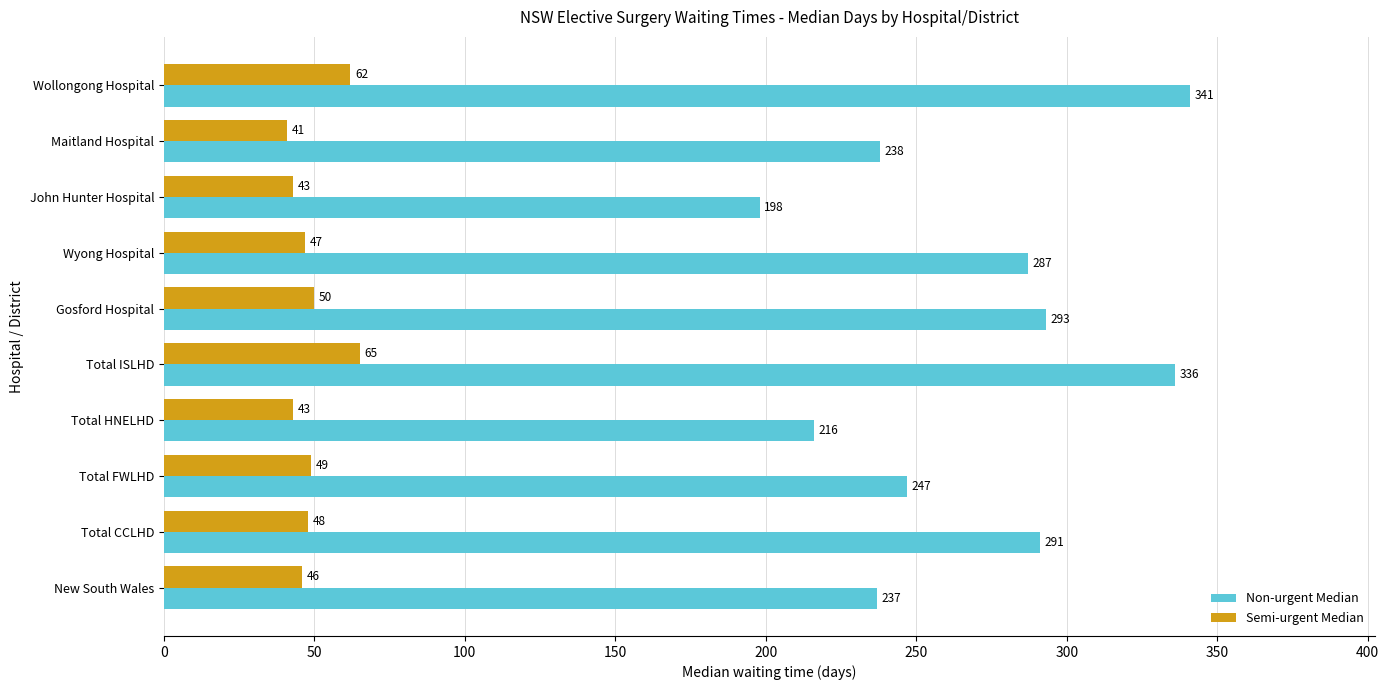

At which category is the sum across all series the highest?

Wollongong Hospital